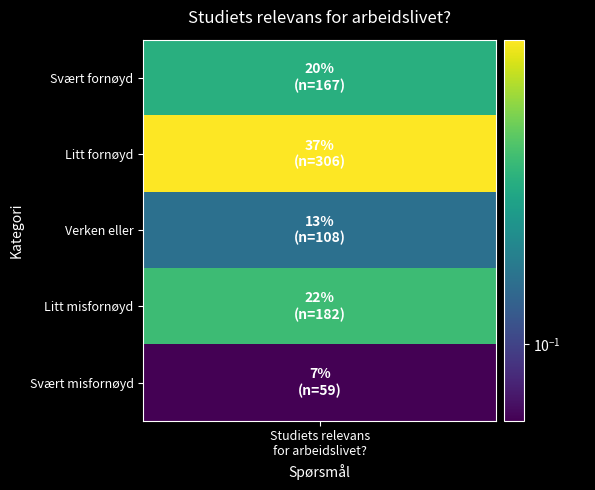

What is the greatest value displayed?

0.4